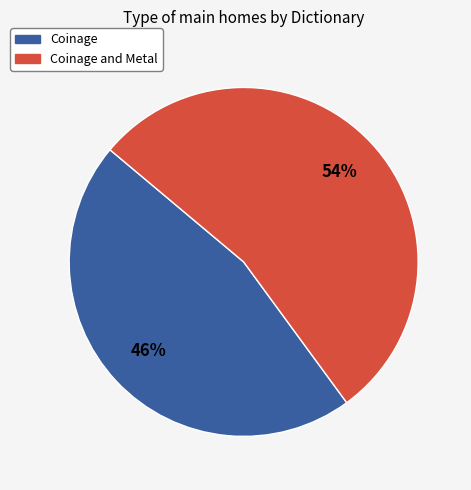

How many segments does this pie chart have?

2